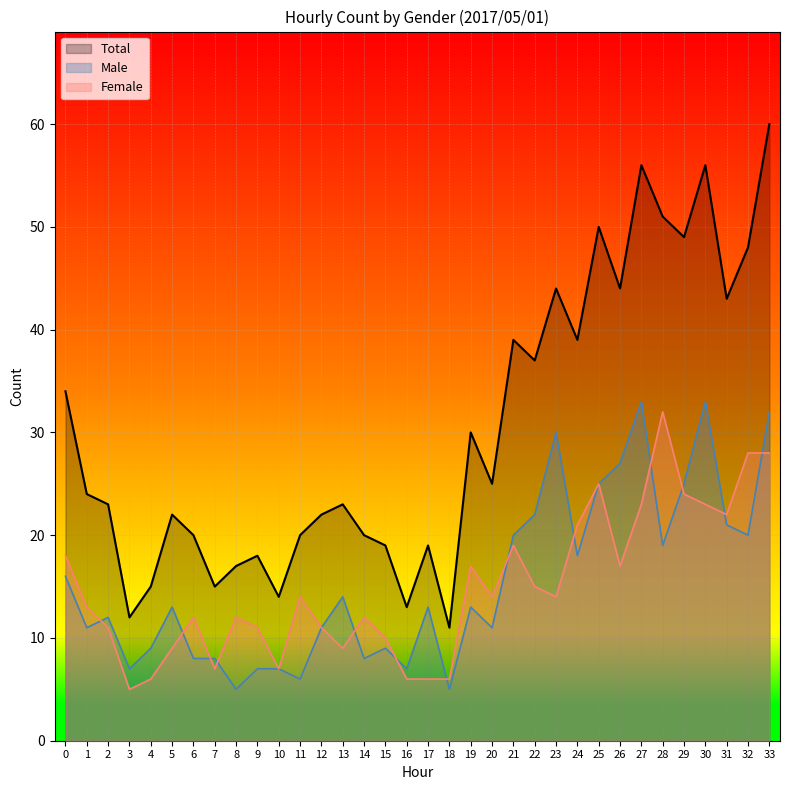

At which category does Total reach its first local peak?

5